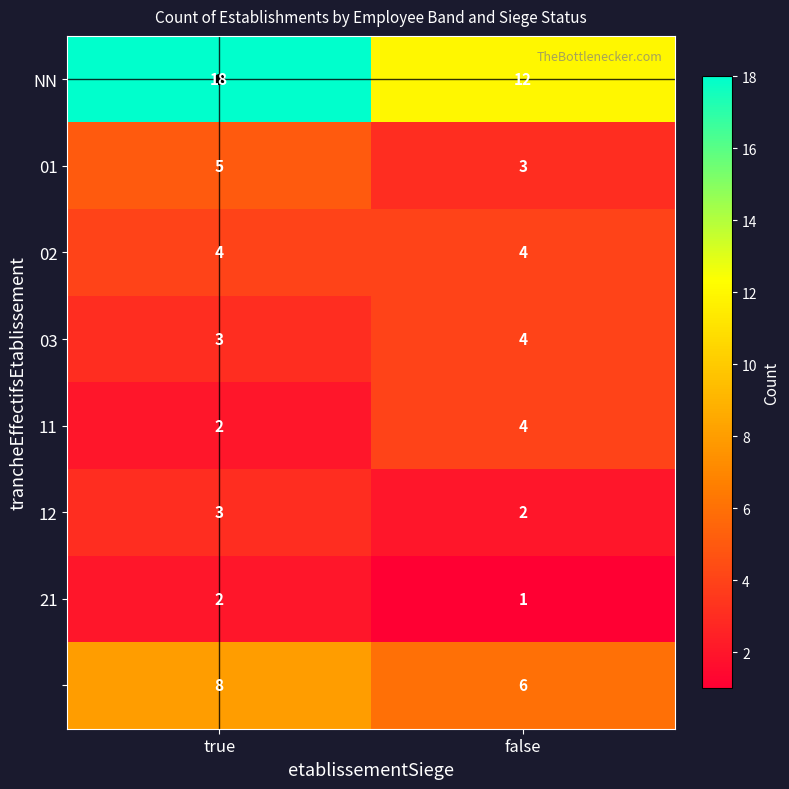

What is the difference between the highest and lowest values at false?

11